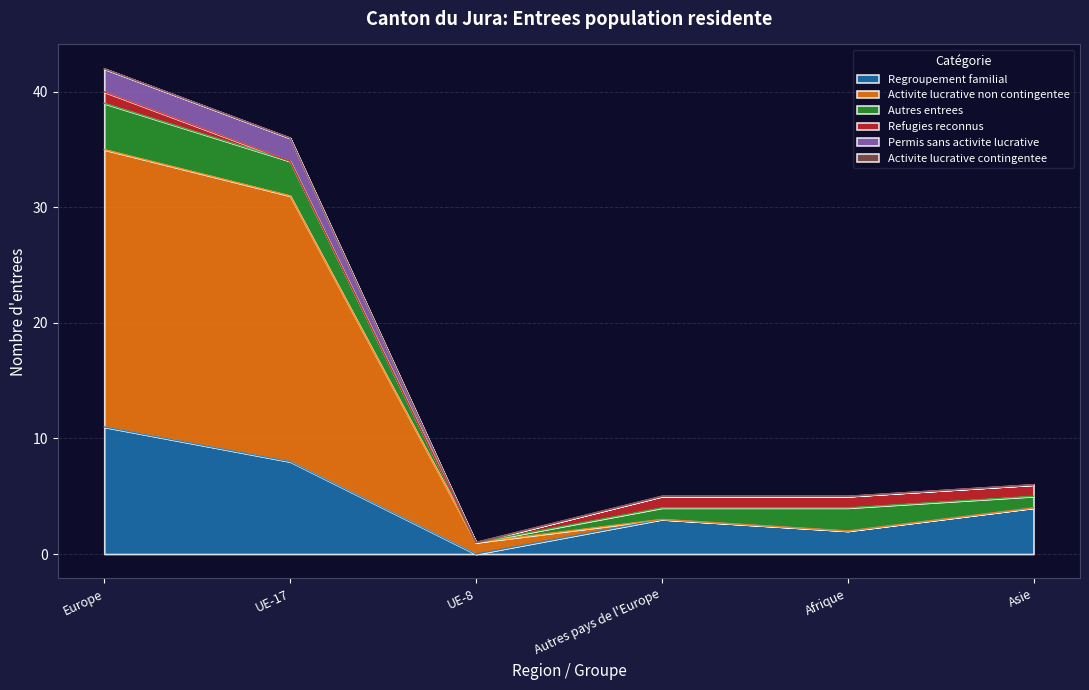

At which category does Activite lucrative non contingentee reach its first local valley?

UE-8